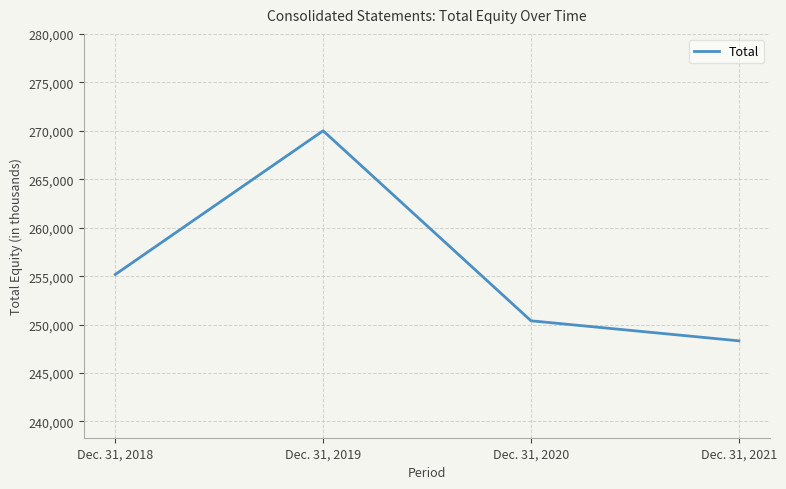

How many lines are shown in the chart?

1